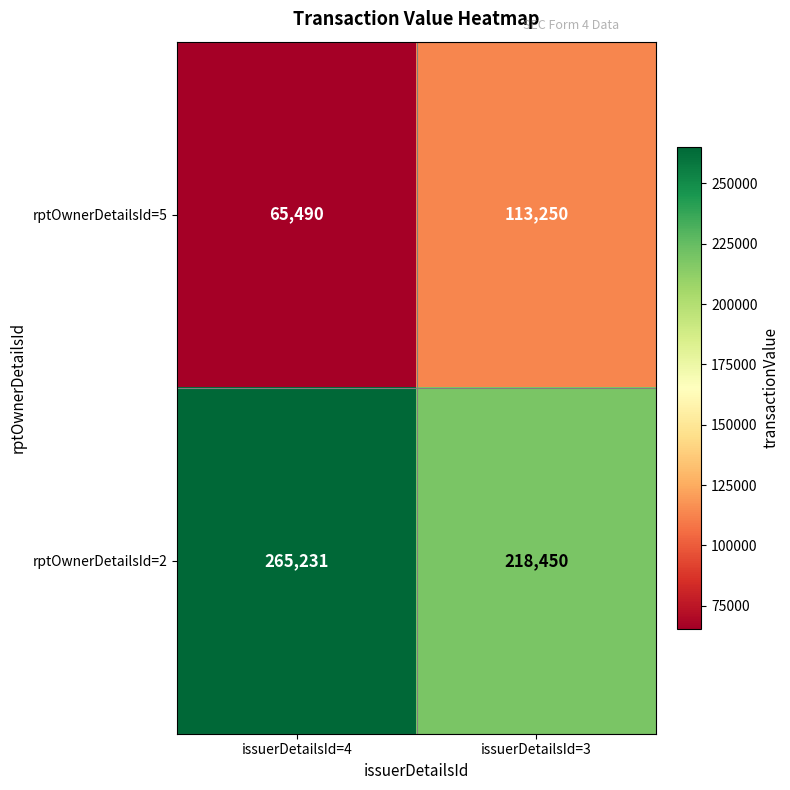

Is the value of rptOwnerDetailsId=2 at issuerDetailsId=4 greater than the value of rptOwnerDetailsId=5 at issuerDetailsId=4?

Yes